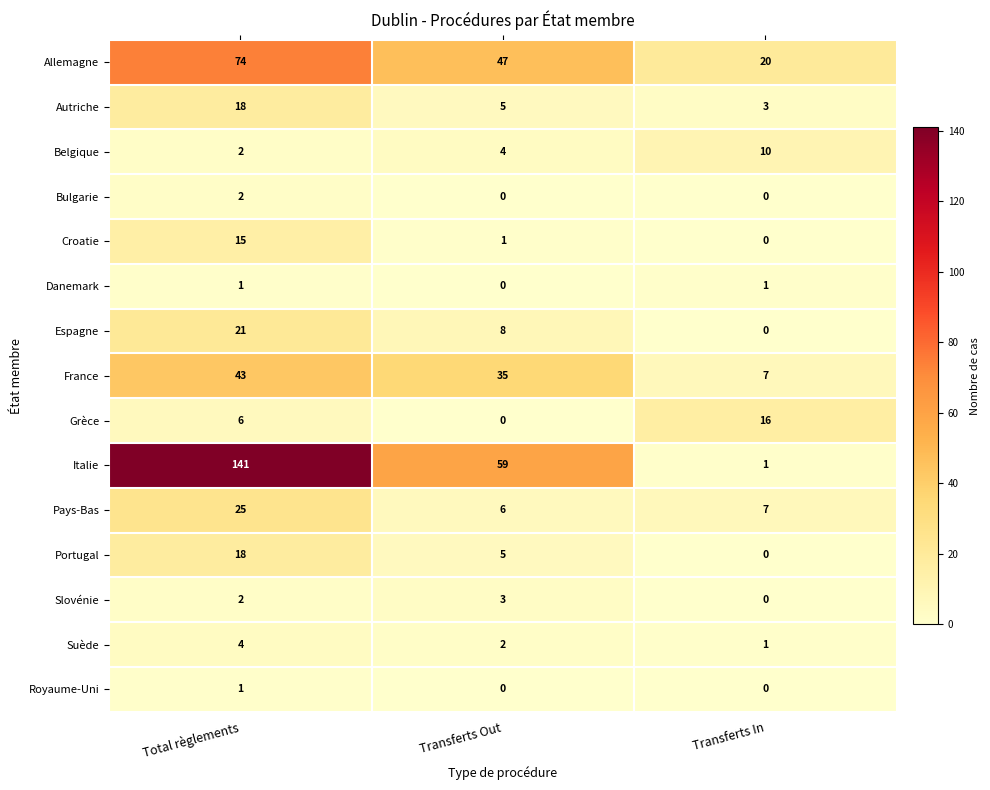

The Suède series shows 4 at Total règlements. True or false?

True